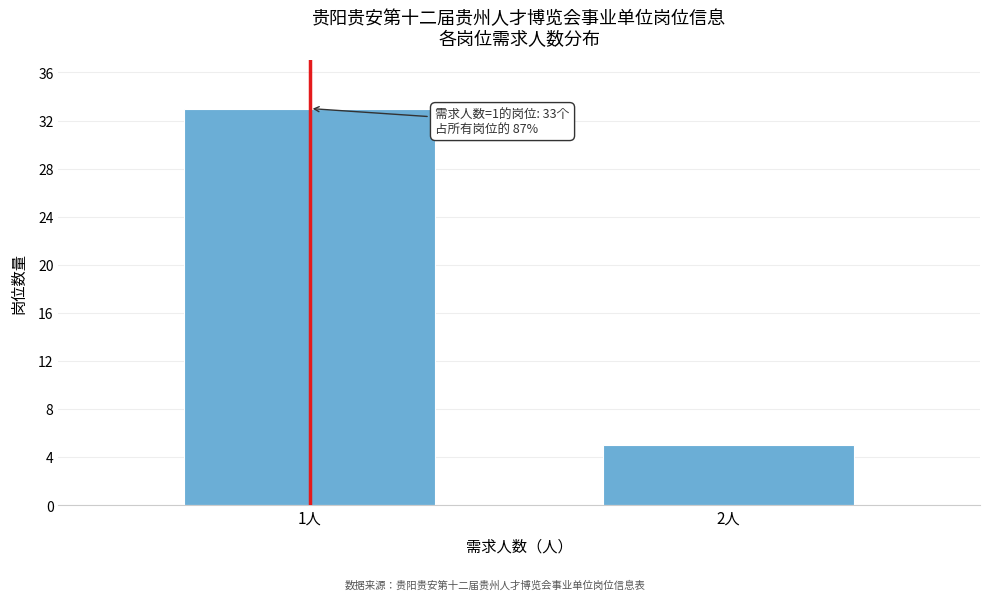

Reading right to left, list all the values displayed in this chart.

5	33